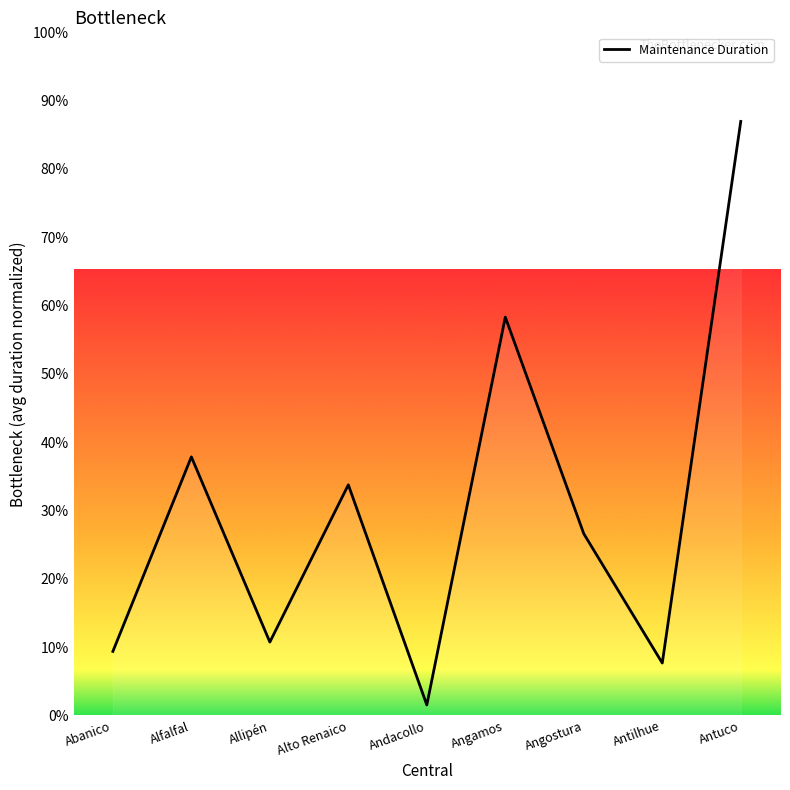

At which category does the data reach its first local peak?

Alfalfal